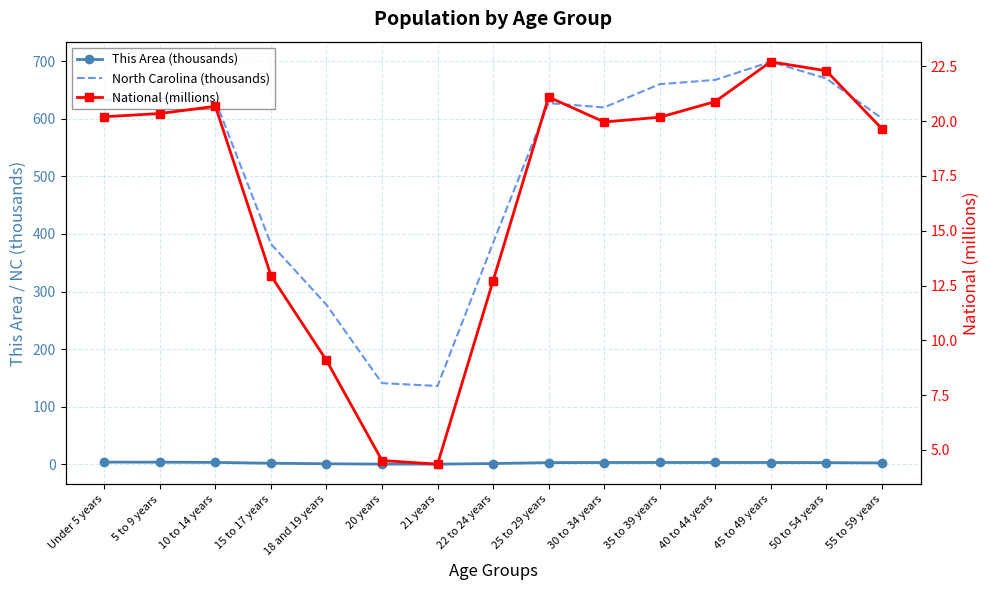

How many values in the North Carolina (thousands) series are below 627?

7